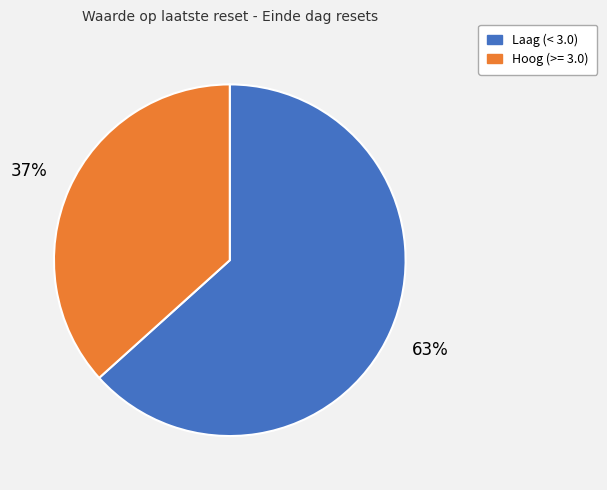

How many slices are in this pie chart?

2